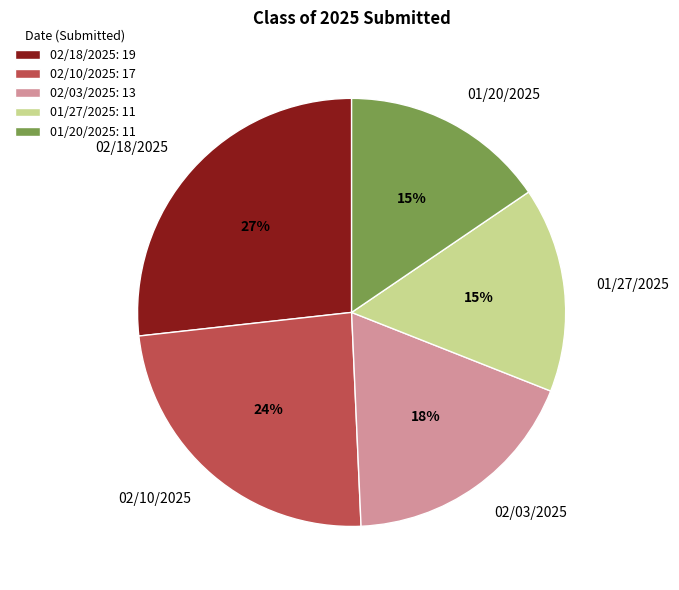

Which has a higher value, 01/20/2025 or 02/03/2025?

02/03/2025